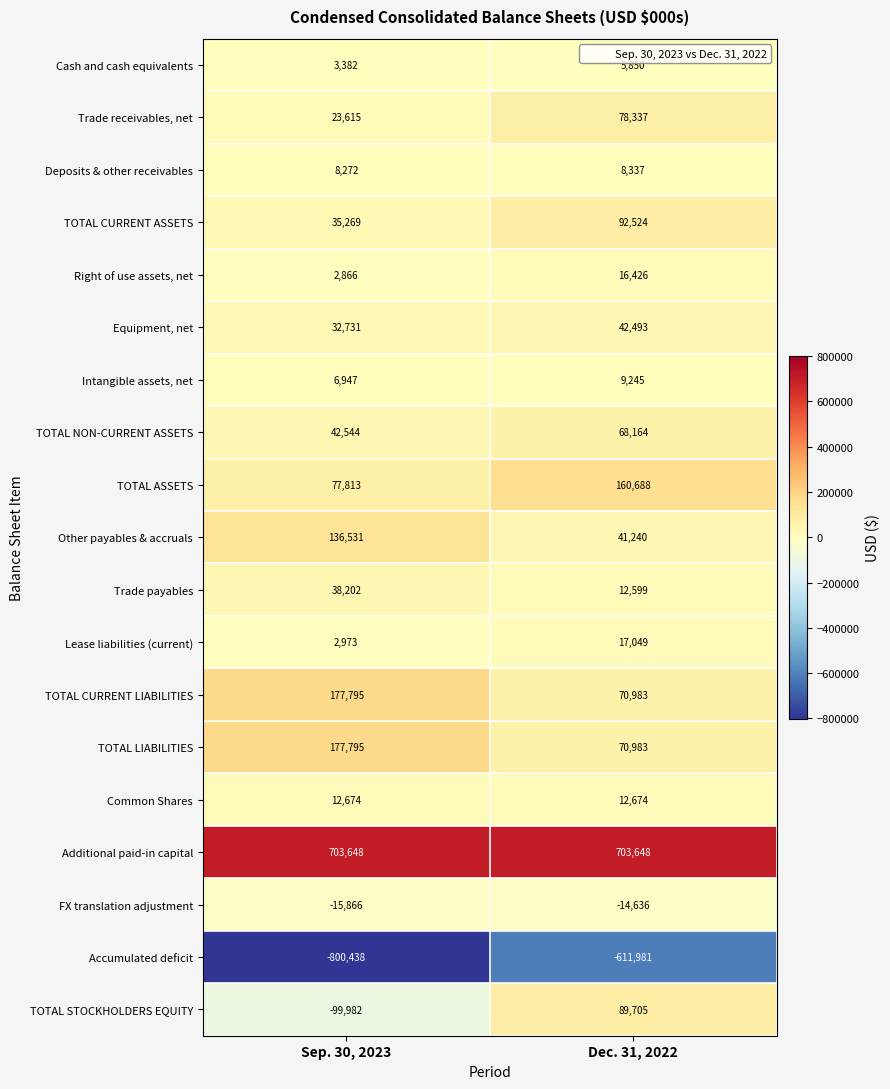

Between Sep. 30, 2023 and Dec. 31, 2022, which series saw the biggest shift?

TOTAL STOCKHOLDERS EQUITY